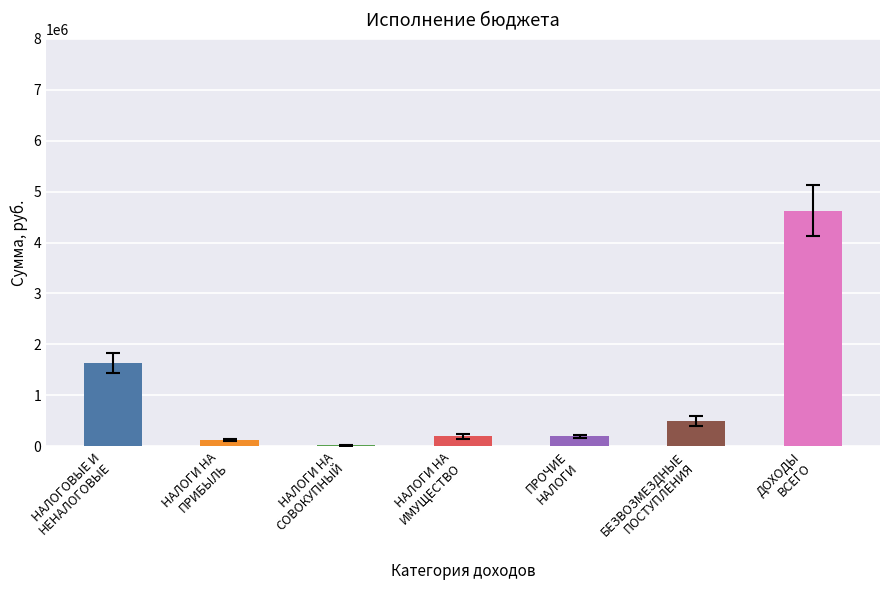

What is the average value?

1041098.6